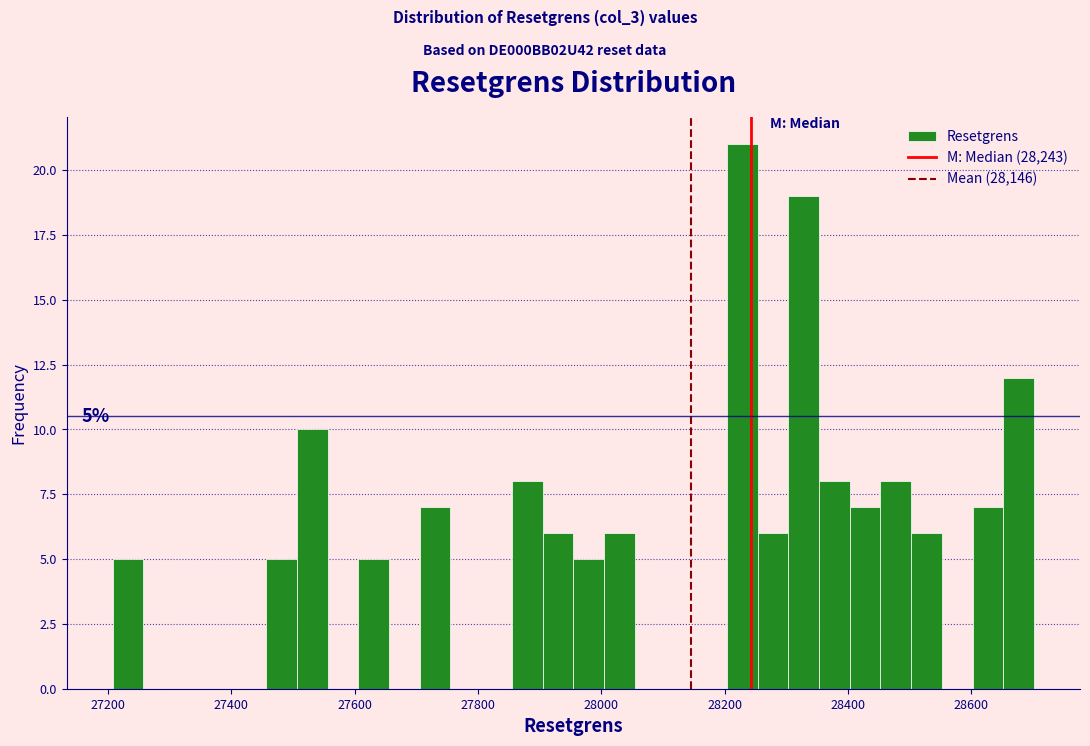

Around what value on the x-axis is the tallest bar? Give the approximate position of its centre, as read against the axis.

28220